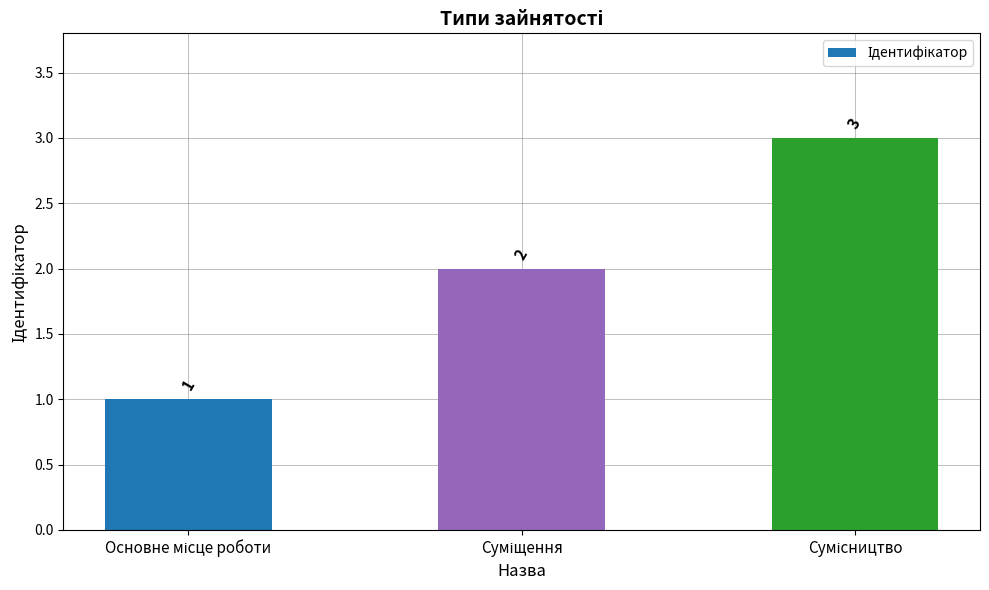

What is the greatest value displayed?

3